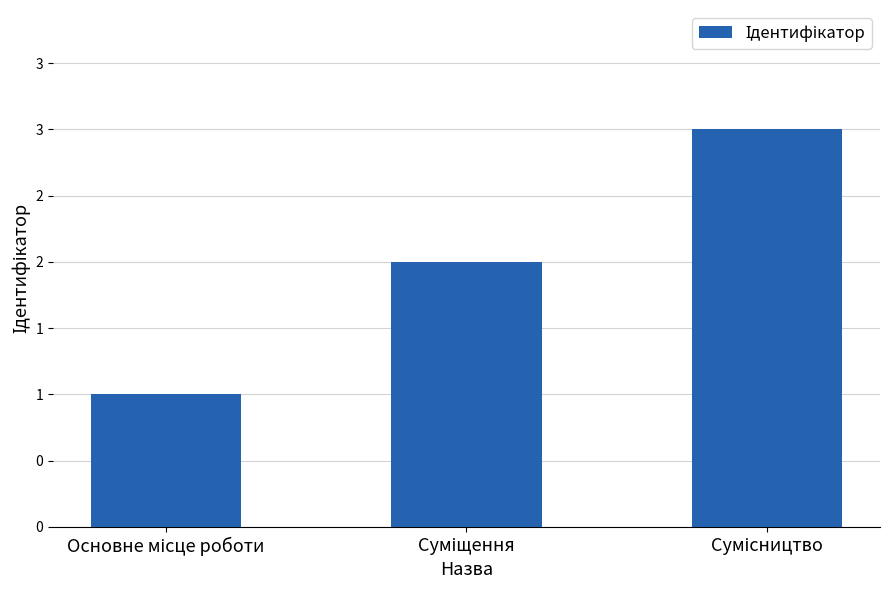

Rank the categories by value from lowest to highest.

Основне місце роботи, Суміщення, Сумісництво